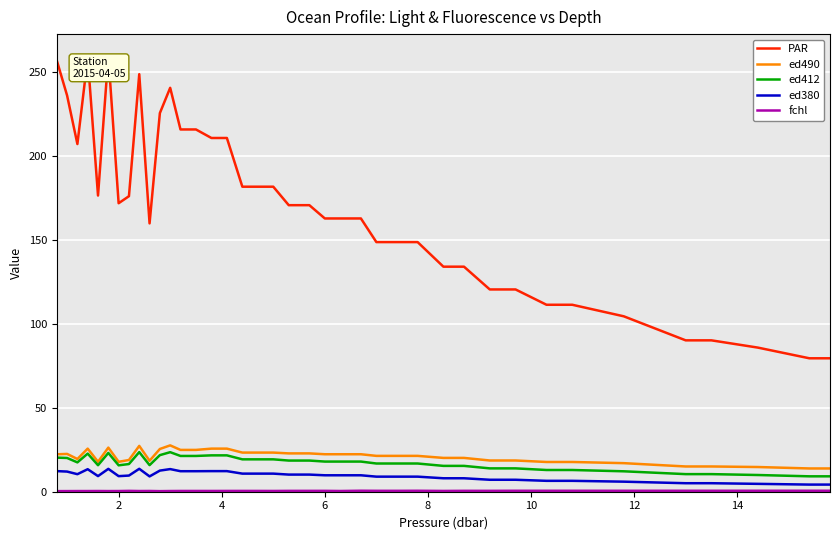

True or false: ed380 and ed490 intersect in this chart.

False